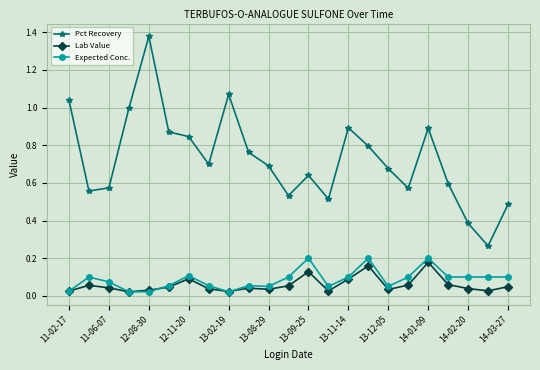

True or false: Expected Conc. and Pct Recovery cross at least once.

False